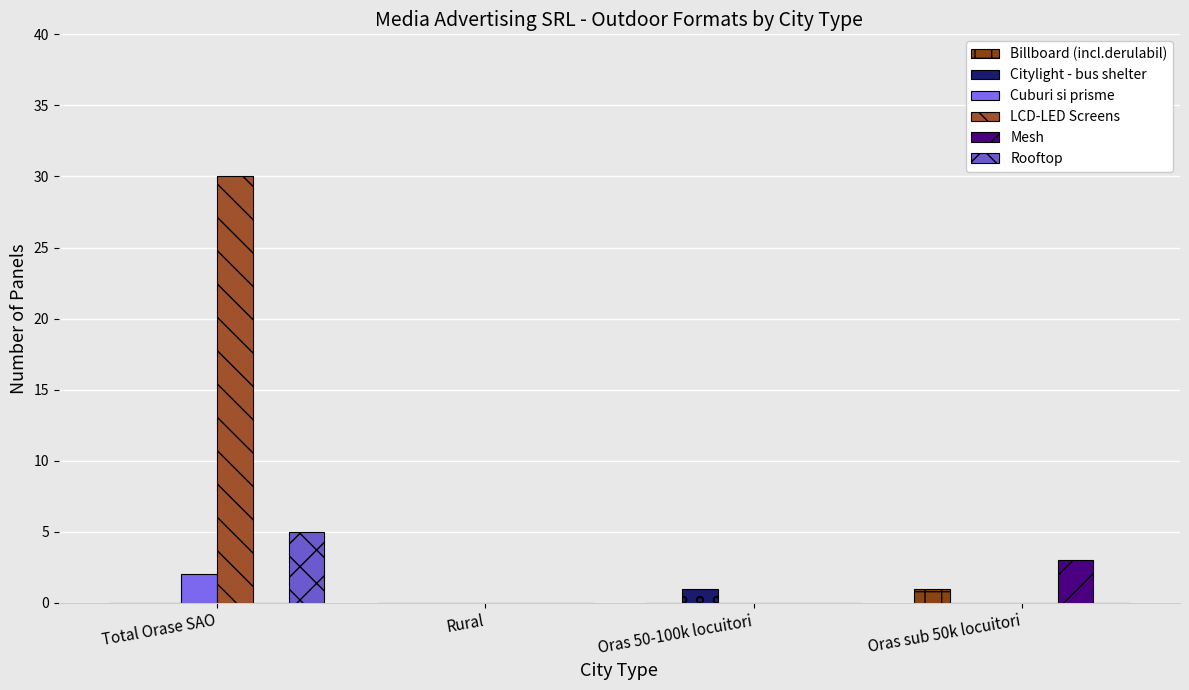

At Oras sub 50k locuitori, list the series in order from smallest to largest.

Citylight - bus shelter, Cuburi si prisme, LCD-LED Screens, Rooftop, Billboard (incl.derulabil), Mesh